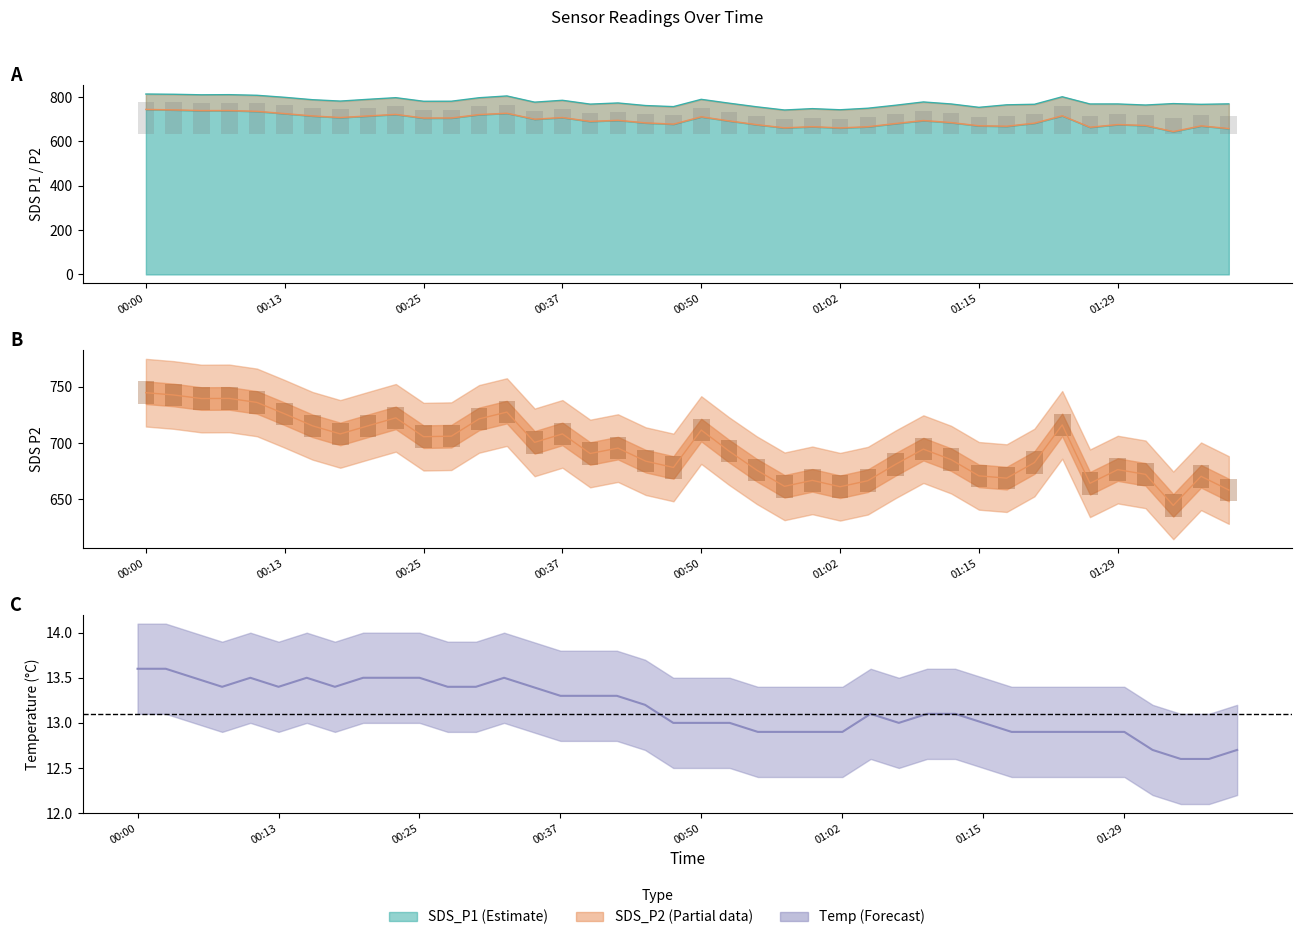

At which label does SDS_P2 first exceed 694?

00:00